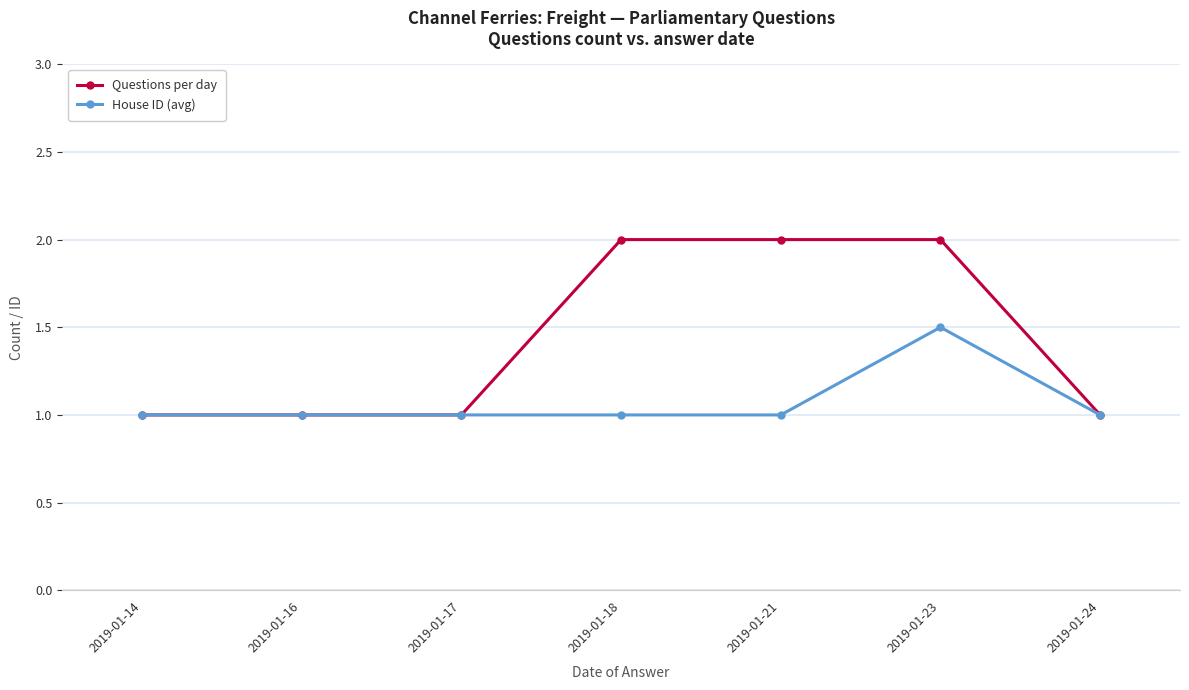

Which series has the widest spread of values?

Questions per day